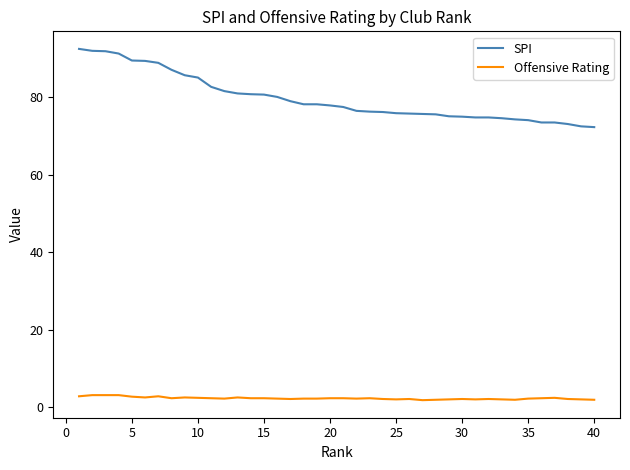

True or false: Offensive Rating and SPI cross at least once.

False